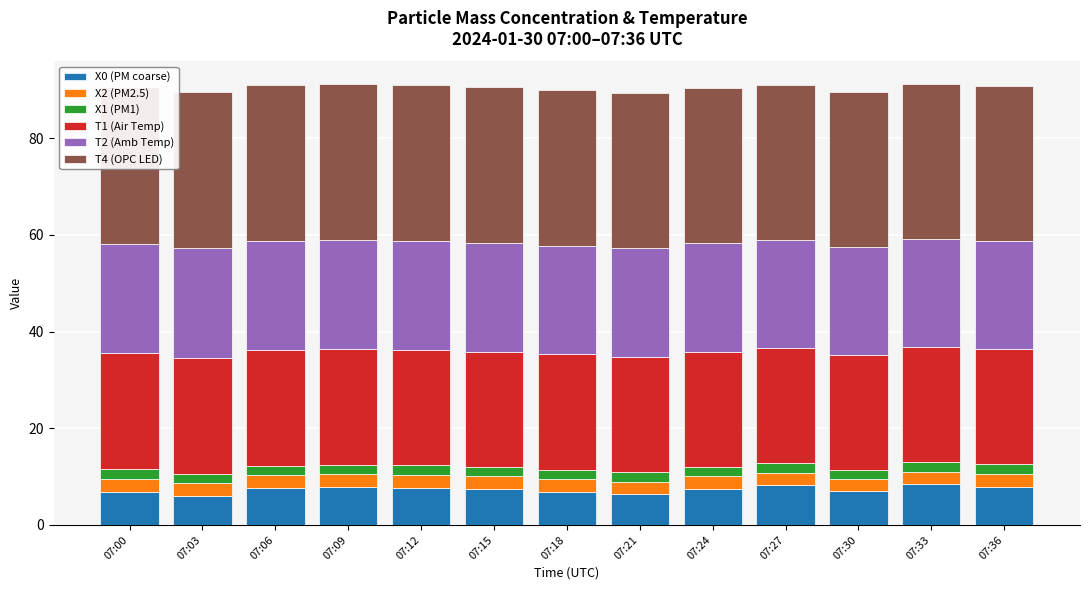

The T2 (Amb Temp) series shows 22.7 at 07:00. True or false?

True